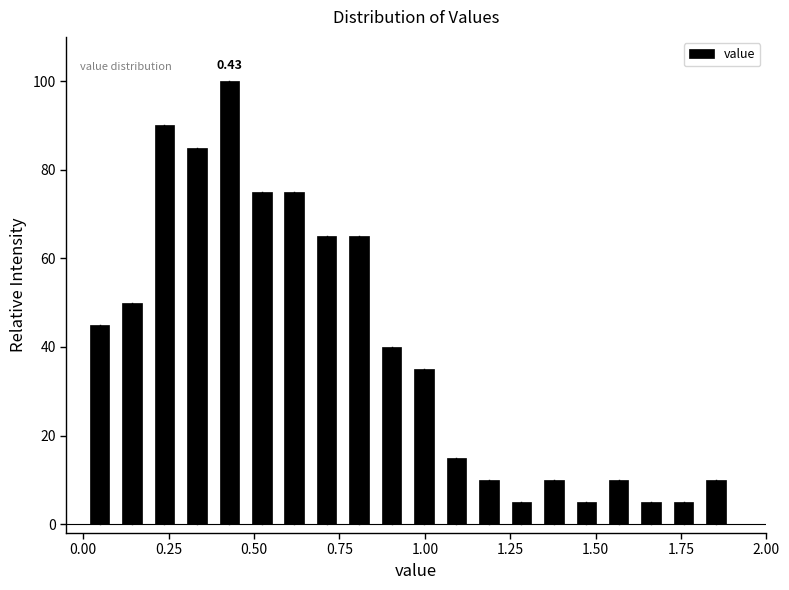

Around what value on the x-axis is the tallest bar? Give the approximate position of its centre, as read against the axis.

0.45